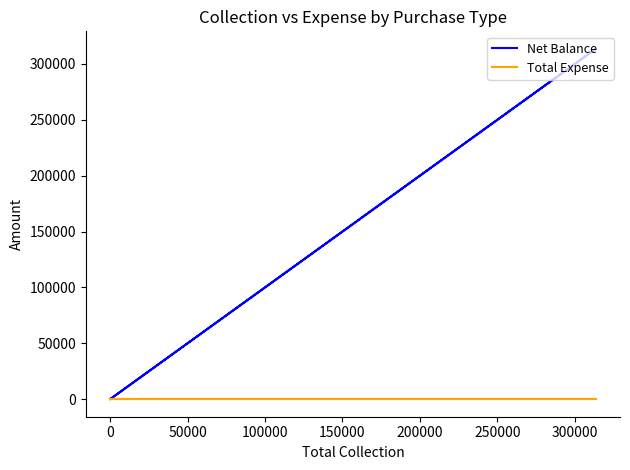

Is it true that Net Balance equals 153818 at 0?

False